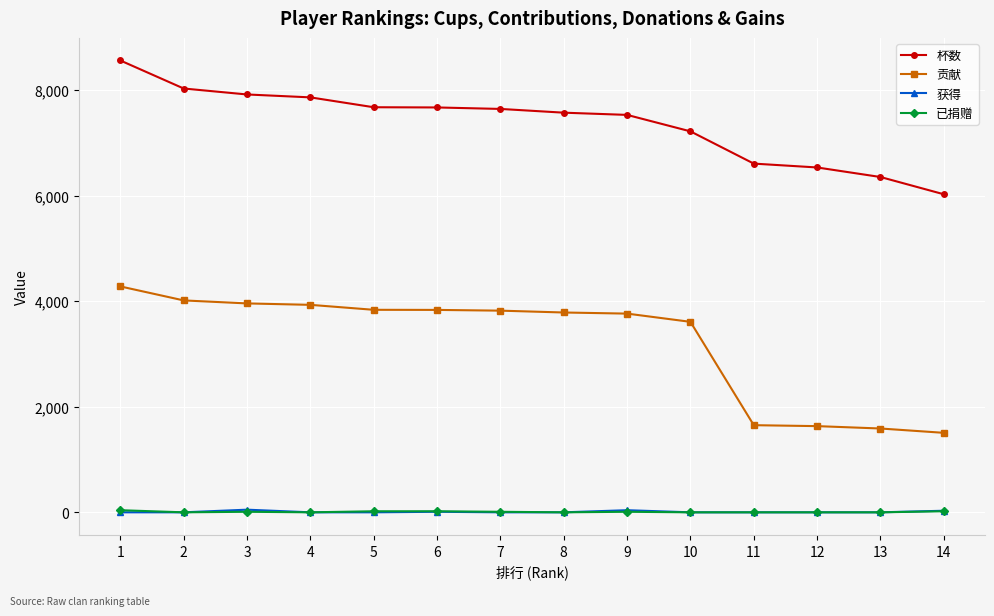

Is it true that 贡献 equals 1651 at 11?

True